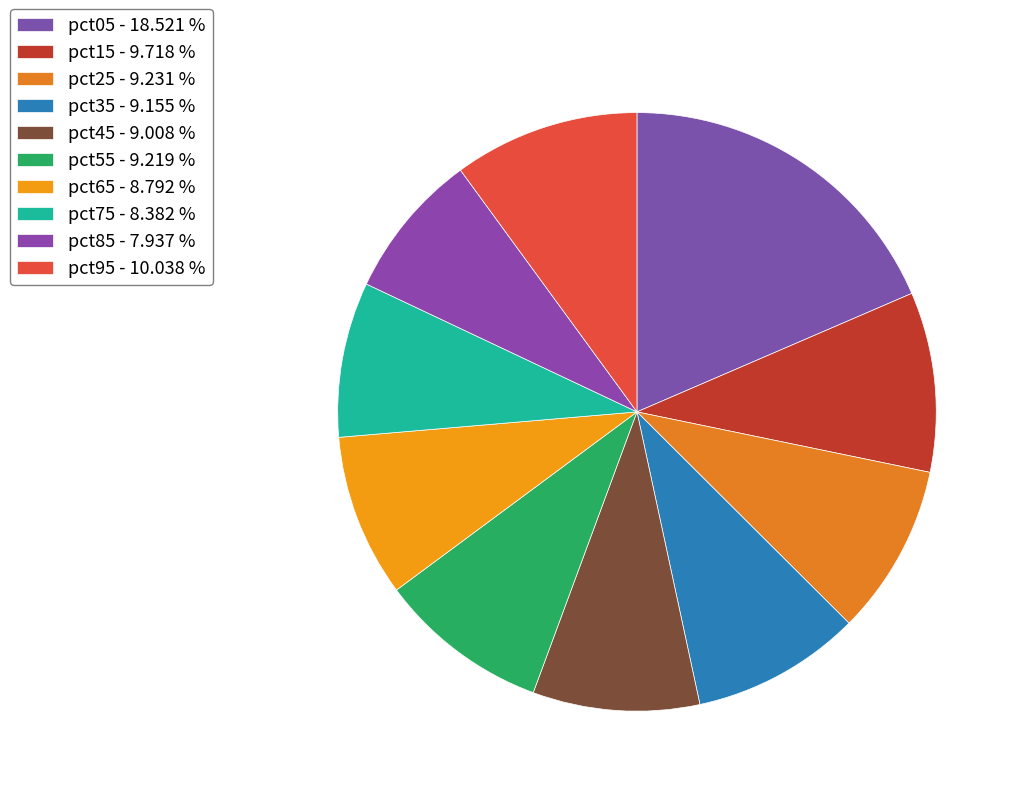

To the nearest percent, what is the difference between the pct85 and pct45 slice percentages?

1%